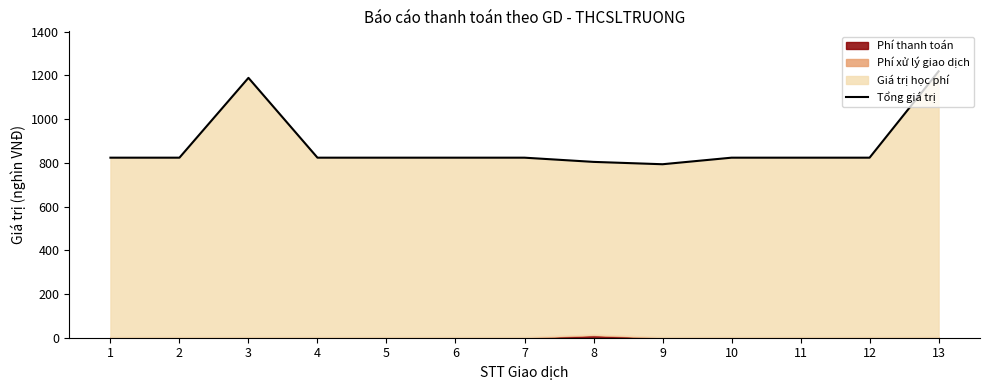

How many points are higher than both their immediate neighbors (excluding endpoints)?

1